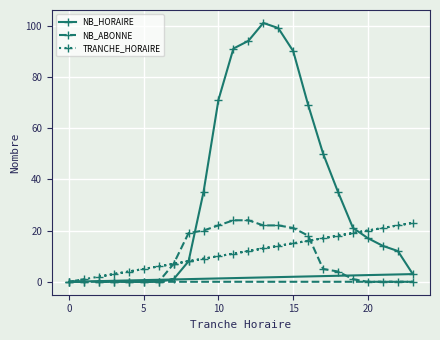

What is the maximum value shown in the chart?

101